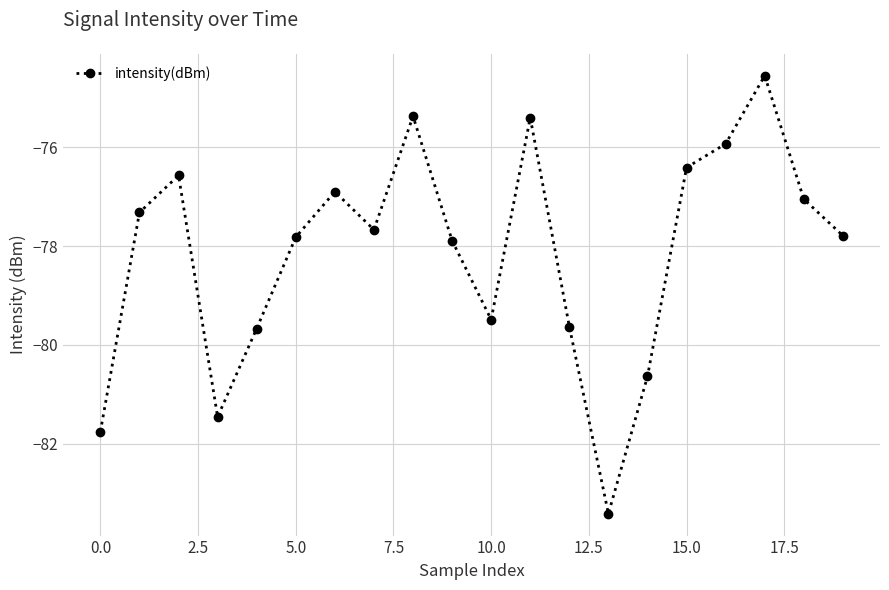

How many points are lower than both their immediate neighbors (excluding endpoints)?

4